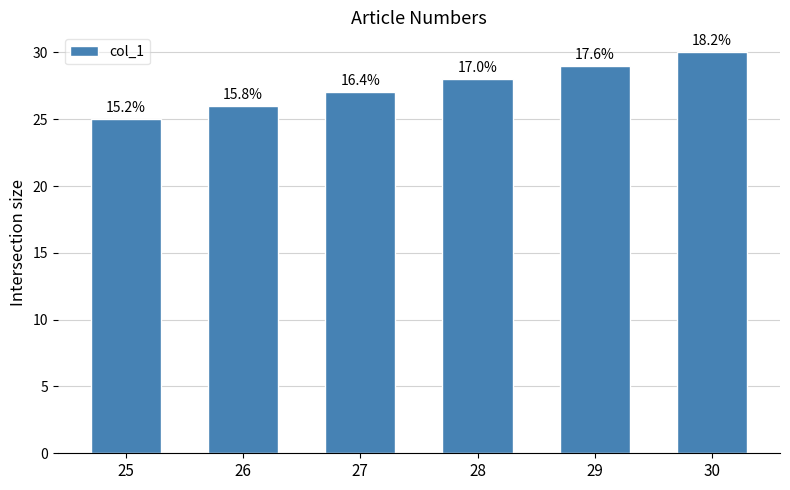

Does the chart contain any negative values?

No